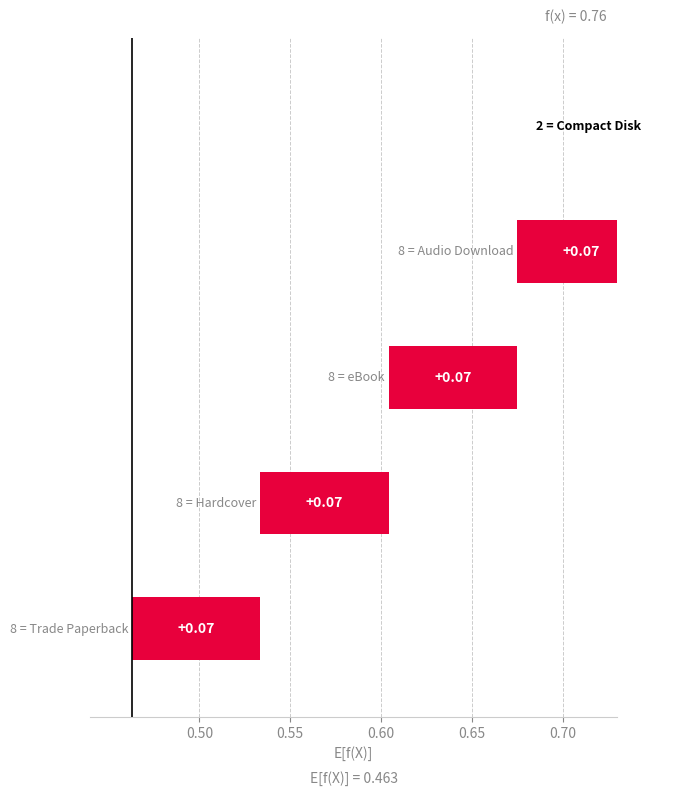

What is the difference between the maximum and minimum values?

0.1